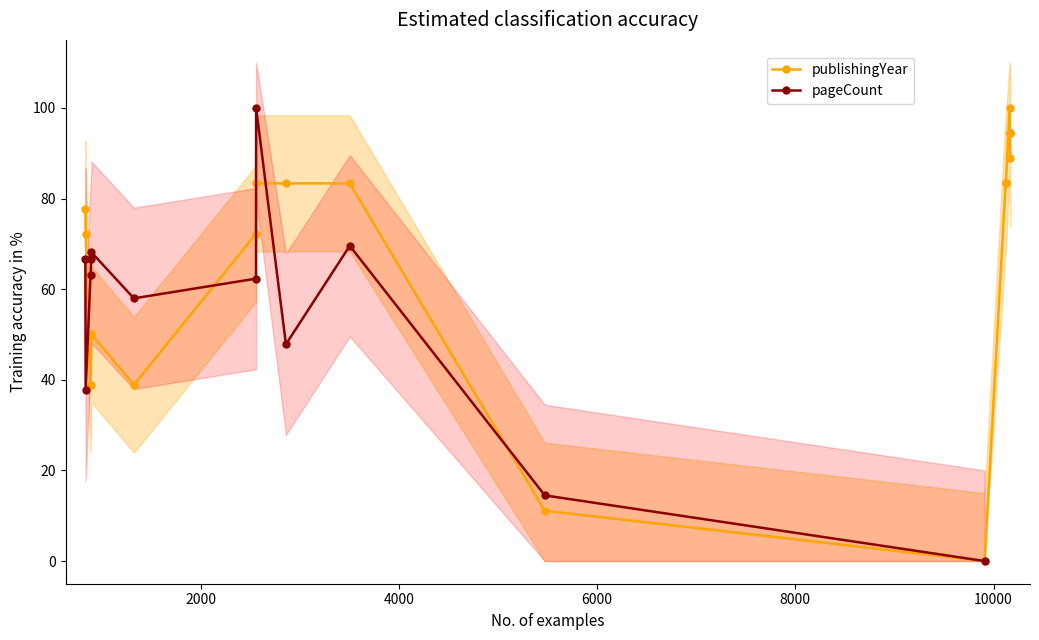

How many data points are less than 83?

9